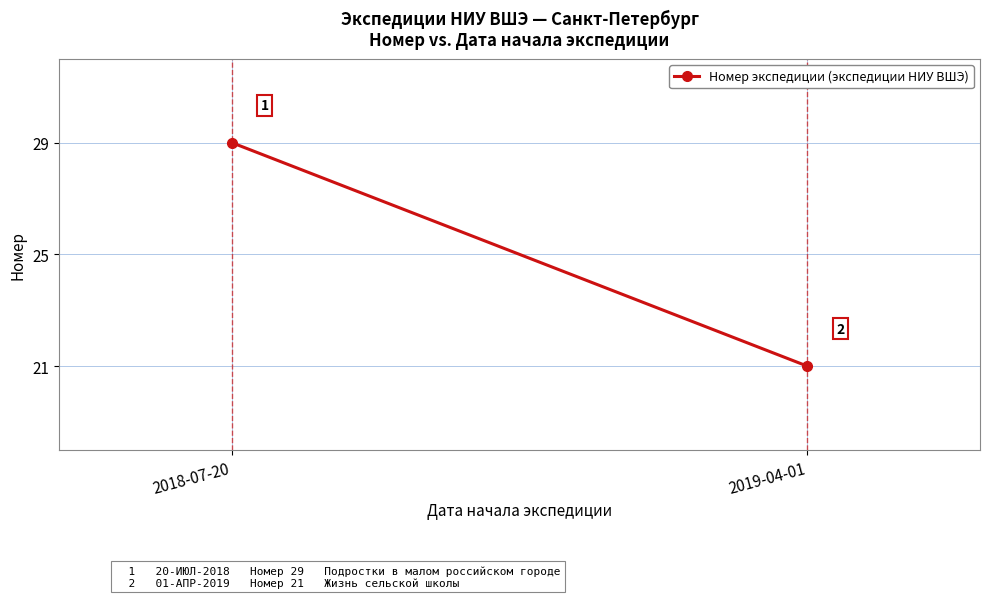

What is the change in value from 2018-07-20 to 2019-04-01?

-8